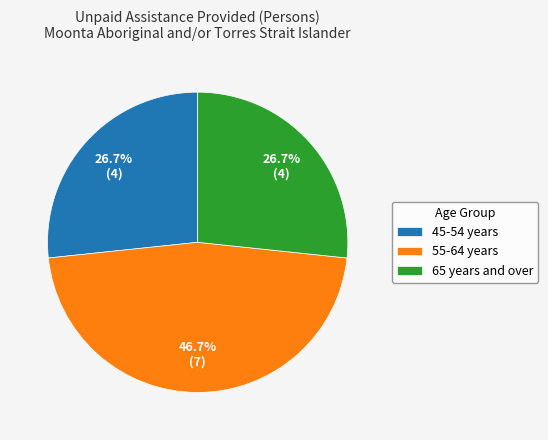

To the nearest percent, what is the average slice percentage?

33%